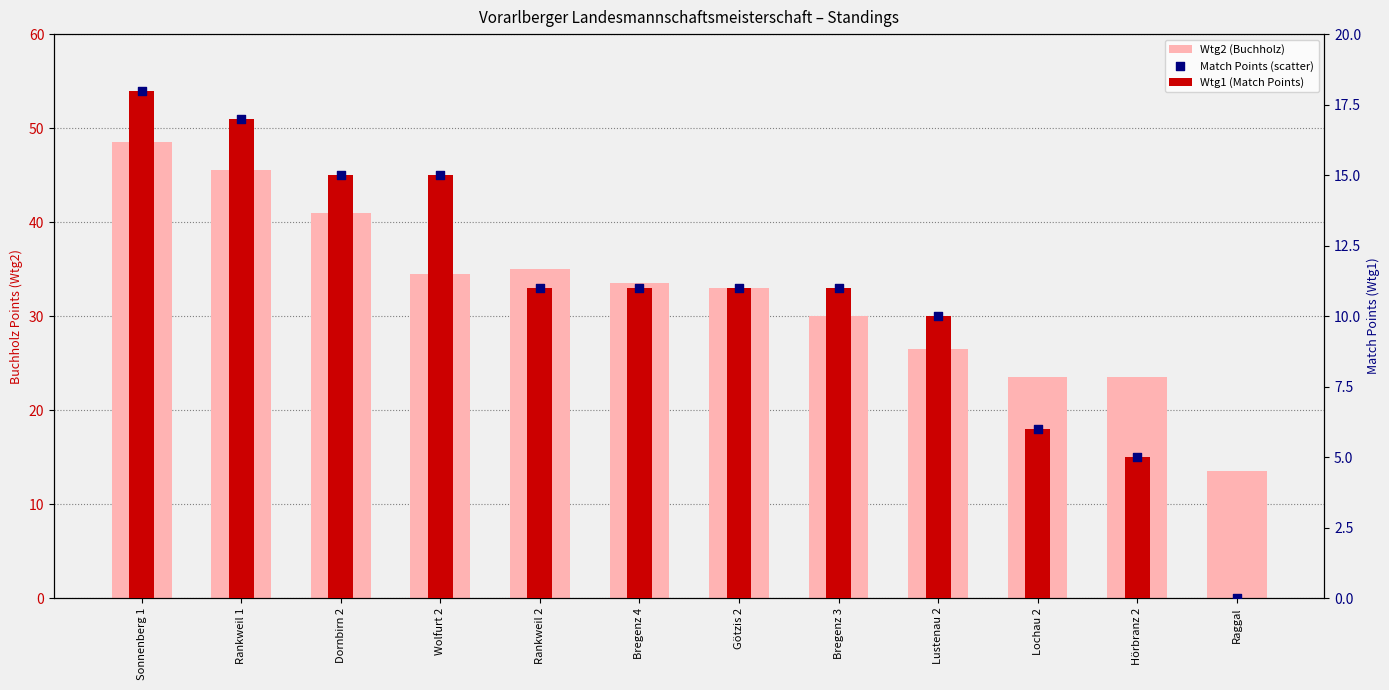

Which series has the largest Y range (max minus min)?

Wtg2 (Buchholz)